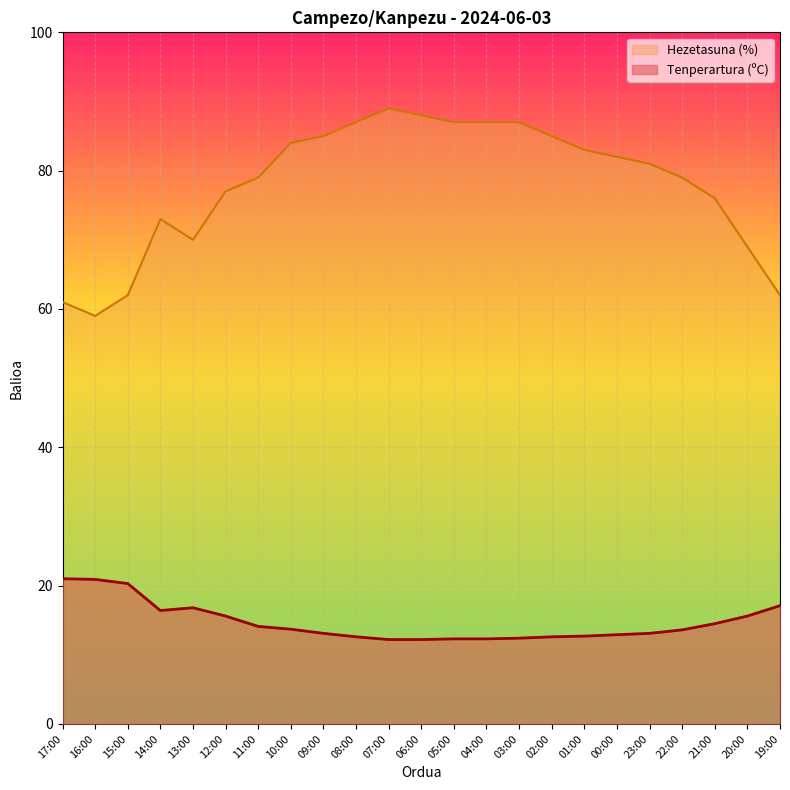

What is the sum of all Hezetasuna (%) values?

1792.0